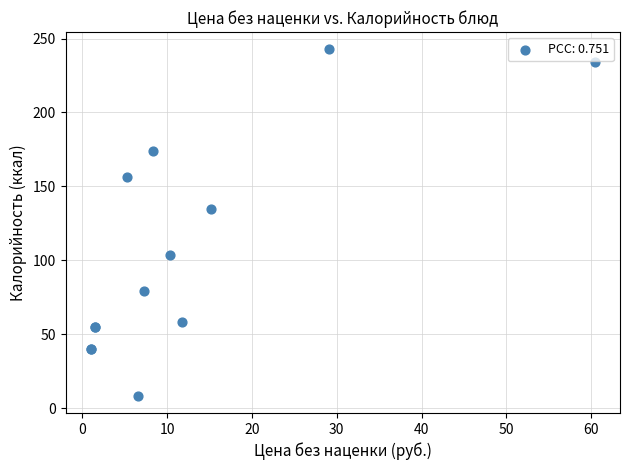

What Y value in the scatter plot is closest to 125?

135.0